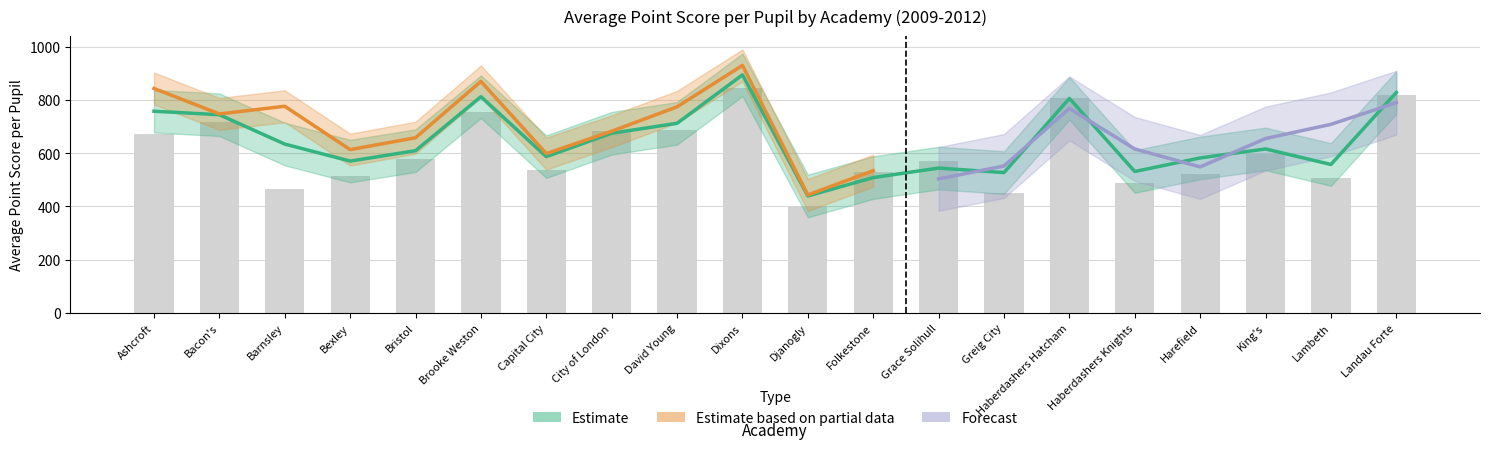

Reading left to right, transcribe all the data shown in this chart.

avg_score_2009: Ashcroft=671.9	Bacon's=718.9	Barnsley=465.0	Bexley=515.3	Bristol=577.8	Brooke Weston=753.8	Capital City=536.9	City of London=685.1	David Young=686.6	Dixons=844.2	Djanogly=401.8	Folkestone=528.5	Grace Solihull=569.6	Greig City=450.4	Haberdashers Hatcham=805.7	Haberdashers Knights=486.3	Harefield=519.9	King's=598.4	Lambeth=506.3	Landau Forte=818.8
avg_score_2010: Ashcroft=758.0	Bacon's=767.0	Barnsley=661.4	Bexley=582.2	Bristol=592.0	Brooke Weston=813.0	Capital City=625.7	City of London=657.2	David Young=676.1	Dixons=908.8	Djanogly=472.7	Folkestone=462.0	Grace Solihull=532.1	Greig City=532.6	Haberdashers Hatcham=803.8	Haberdashers Knights=549.7	Harefield=655.4	King's=604.7	Lambeth=533.5	Landau Forte=848.5
avg_score_2011: Ashcroft=843.1	Bacon's=747.5	Barnsley=776.3	Bexley=613.3	Bristol=658.1	Brooke Weston=869.8	Capital City=598.4	City of London=682.4	David Young=774.1	Dixons=929.8	Djanogly=443.1	Folkestone=534.3	Grace Solihull=530.3	Greig City=598.4	Haberdashers Hatcham=808.0	Haberdashers Knights=557.6	Harefield=570.9	King's=644.7	Lambeth=632.7	Landau Forte=816.5
avg_score_2012: Ashcroft=867.0	Bacon's=790.8	Barnsley=611.6	Bexley=575.2	Bristol=572.8	Brooke Weston=825.4	Capital City=659.3	City of London=690.5	David Young=694.2	Dixons=888.9	Djanogly=428.3	Folkestone=633.9	Grace Solihull=503.4	Greig City=551.8	Haberdashers Hatcham=768.2	Haberdashers Knights=615.8	Harefield=548.4	King's=655.0	Lambeth=708.3	Landau Forte=789.7